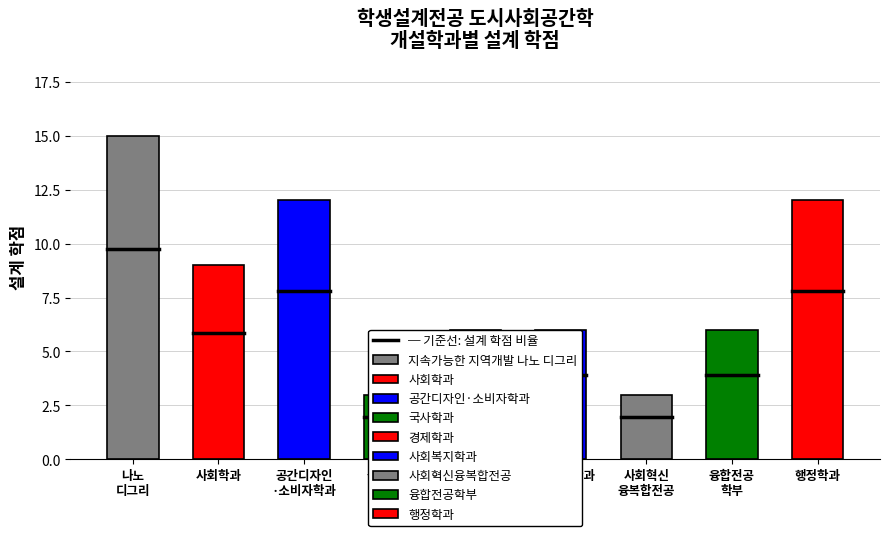

Rank the categories by value from highest to lowest.

지속가능한 지역개발 나노 디그리, 공간디자인·소비자학과, 행정학과, 사회학과, 경제학과, 사회복지학과, 융합전공학부, 국사학과, 사회혁신융복합전공